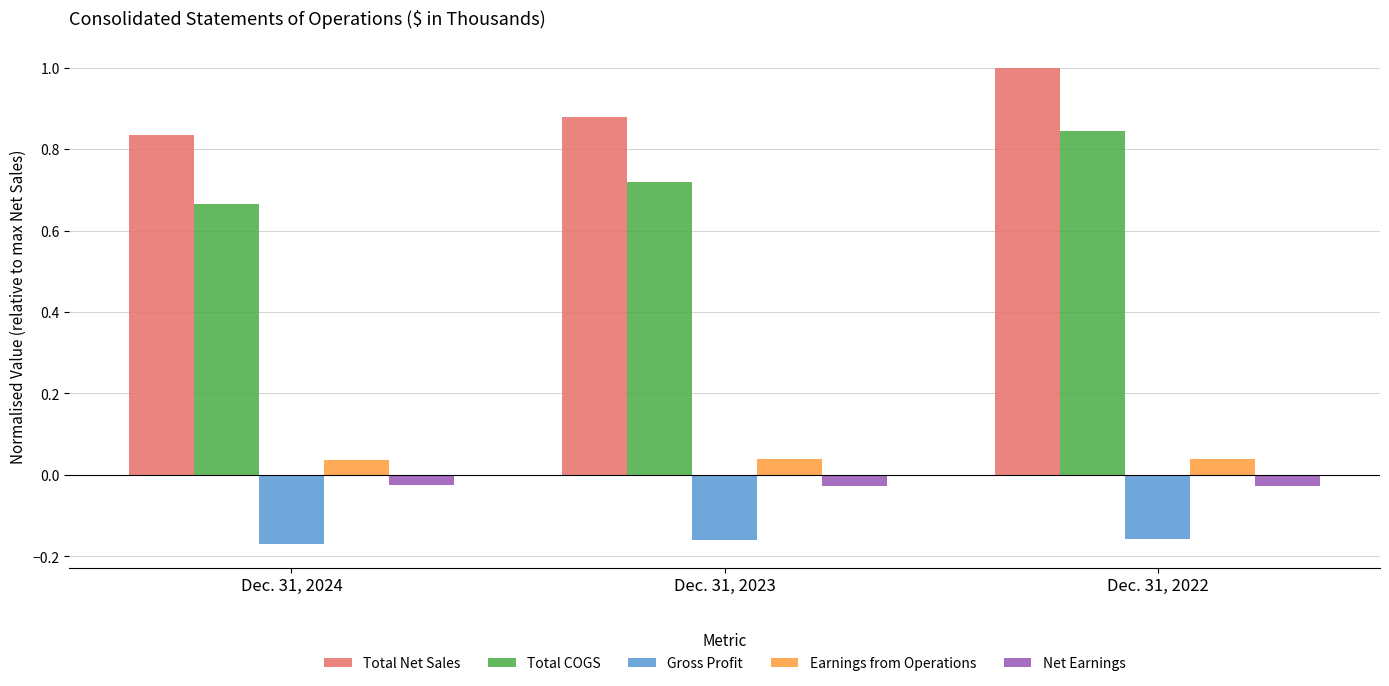

What is the difference between the maximum and minimum values in the Total Net Sales series?

0.2